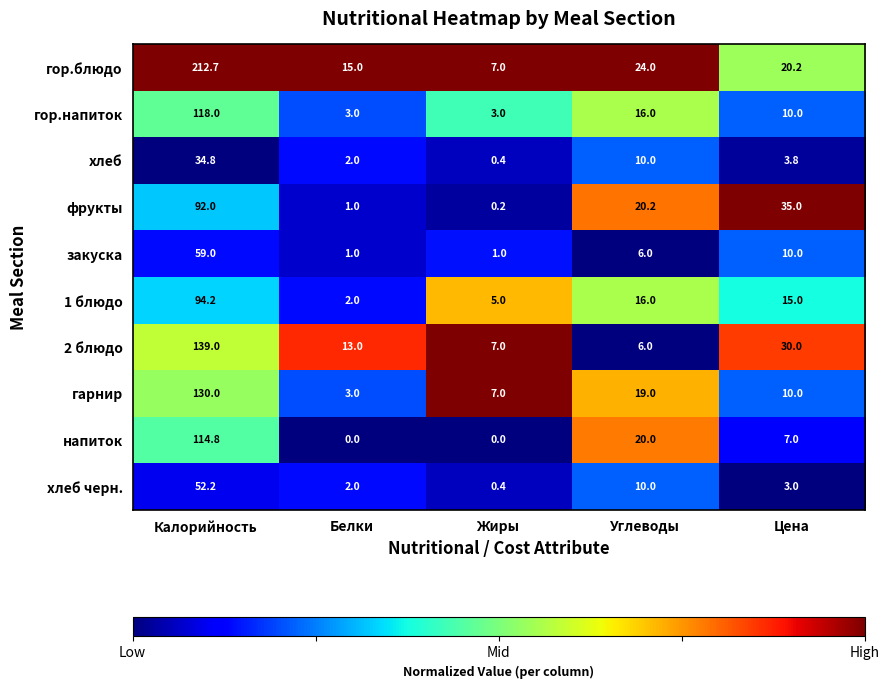

Between Жиры and Цена, which series saw the biggest shift?

фрукты